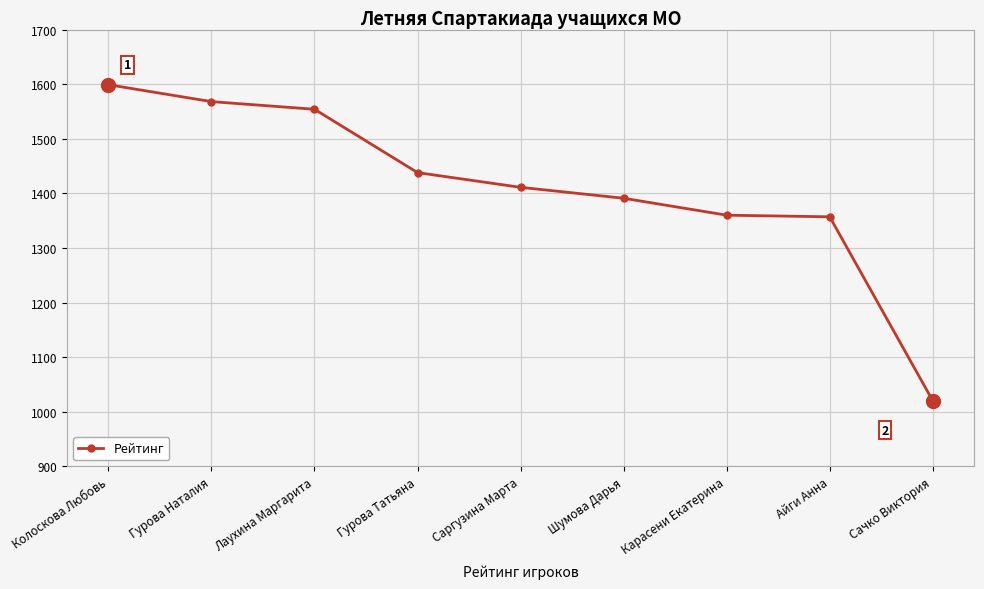

True or false: the data has more than 1 interior local peaks.

False